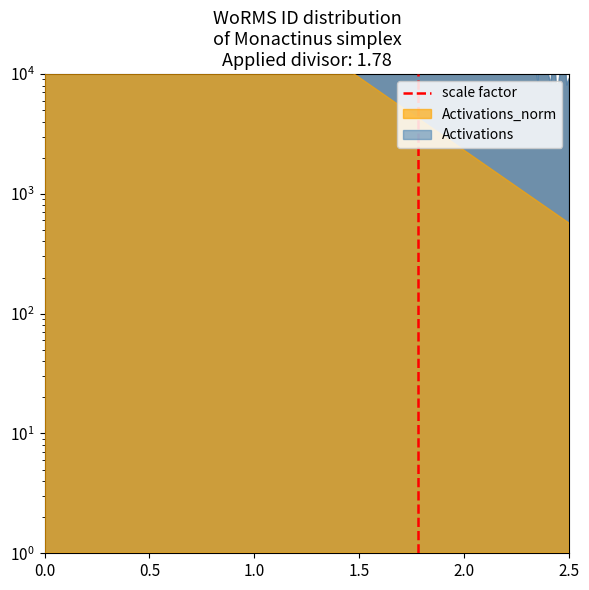

Which has a higher value, 0.5 or 0.0?

0.5